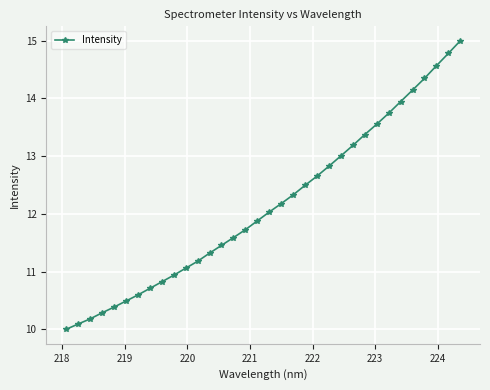

What is the smallest value displayed?

10.0